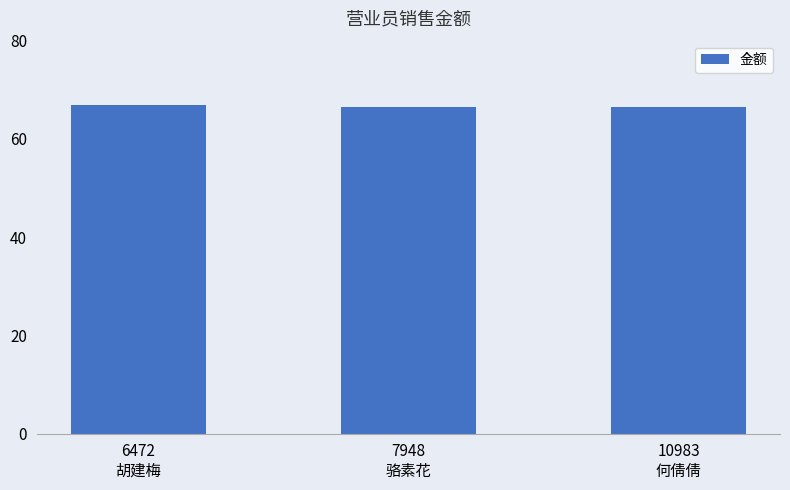

Reading right to left, what are all the values shown in this chart?

10983
何倩倩=66.5	7948
骆素花=66.5	6472
胡建梅=67.0